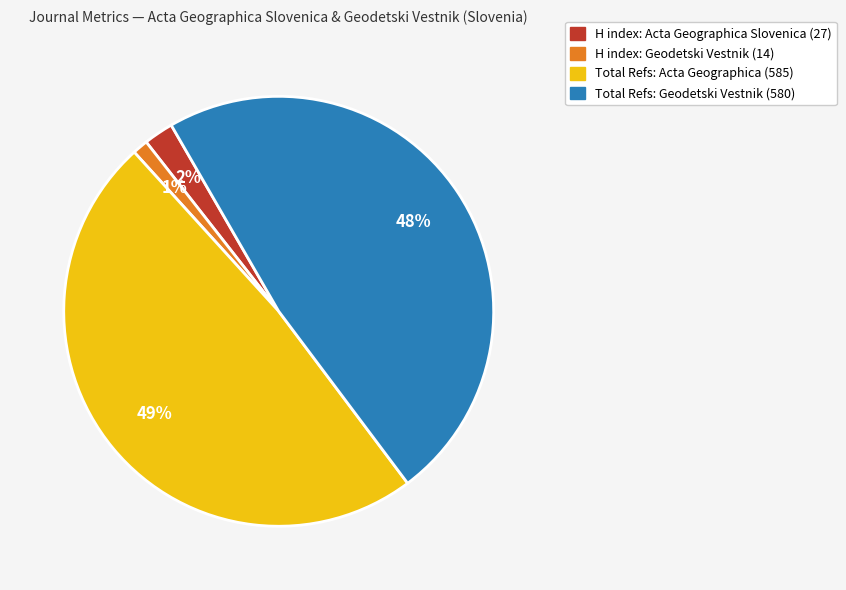

Is it true that Total Refs: Geodetski Vestnik (580) is 41% of the pie?

False